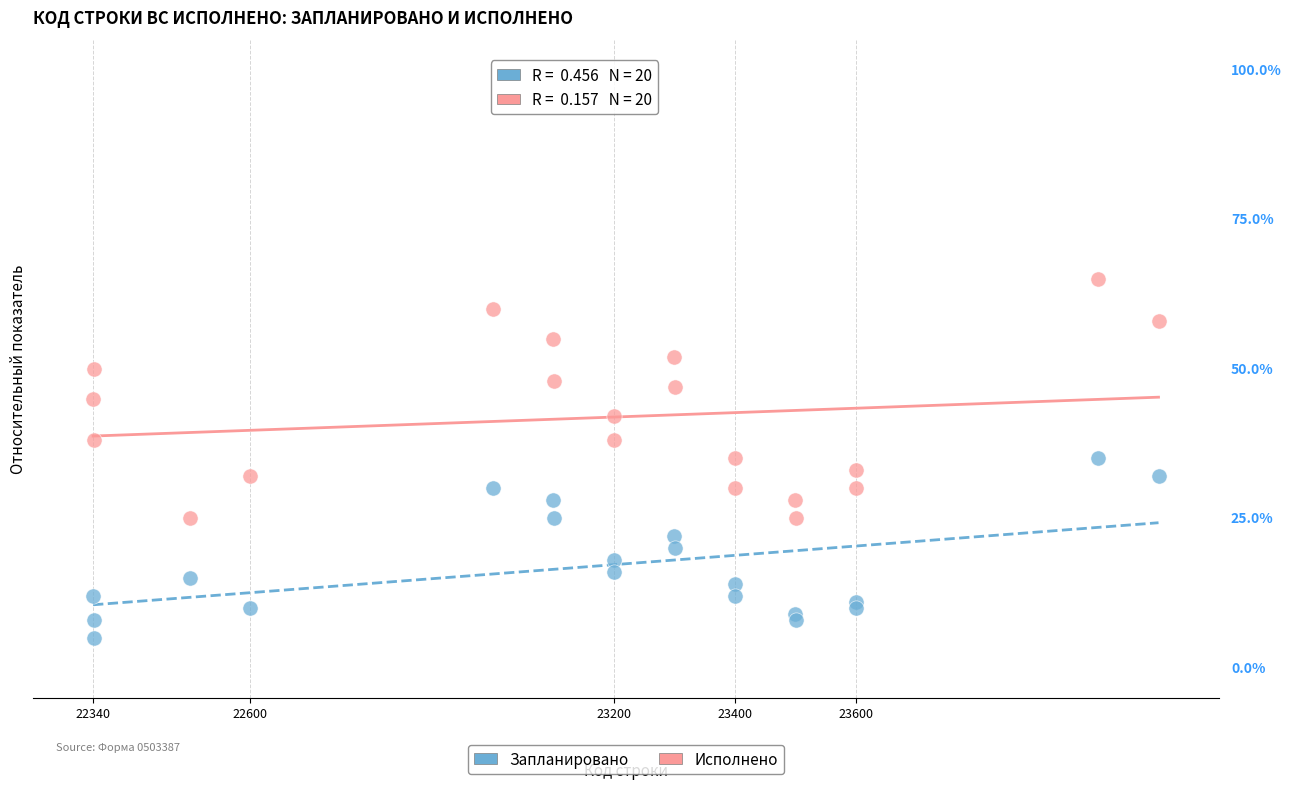

What are all the series names shown in the legend?

Запланировано, Исполнено